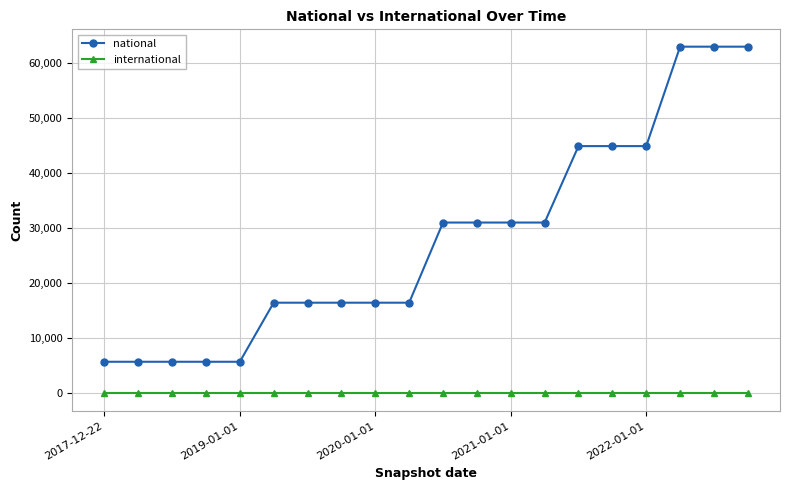

What is the average value of the national series?

27959